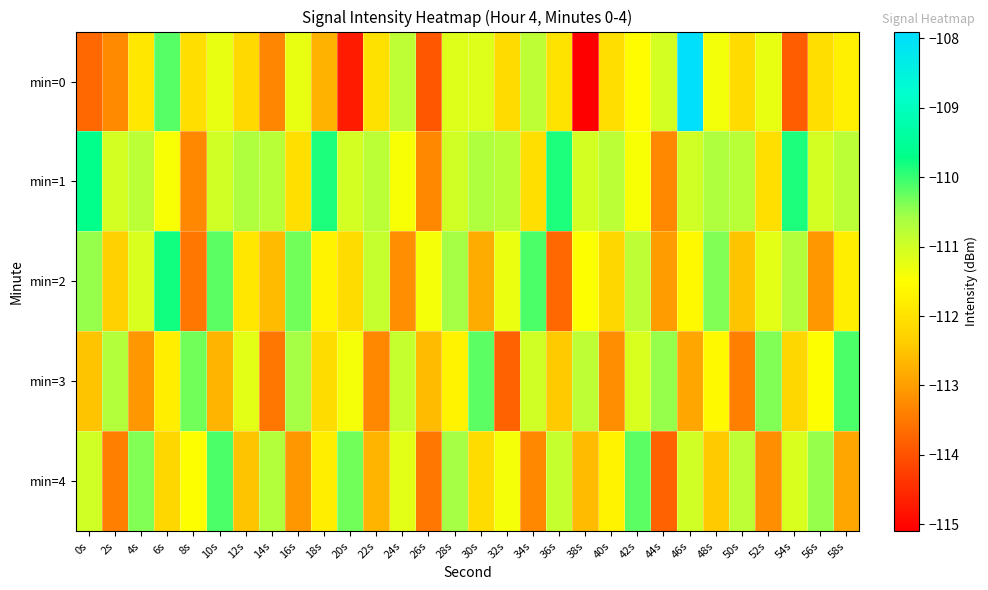

Reading right to left, extract all data points from this chart.

min=0: 58s=-111.8	56s=-112.1	54s=-113.8	52s=-111.2	50s=-112.1	48s=-111.4	46s=-108.0	44s=-111.0	42s=-111.5	40s=-112.1	38s=-115.1	36s=-112.0	34s=-110.8	32s=-112.1	30s=-111.2	28s=-111.2	26s=-113.9	24s=-110.8	22s=-112.0	20s=-114.7	18s=-112.7	16s=-111.3	14s=-113.3	12s=-112.2	10s=-111.3	8s=-112.1	6s=-110.2	4s=-111.9	2s=-113.3	0s=-113.7
min=1: 58s=-110.8	56s=-111.0	54s=-109.9	52s=-112.0	50s=-110.8	48s=-110.7	46s=-111.0	44s=-113.3	42s=-111.4	40s=-110.8	38s=-111.0	36s=-109.9	34s=-112.0	32s=-110.8	30s=-110.7	28s=-111.0	26s=-113.3	24s=-111.4	22s=-110.8	20s=-111.0	18s=-109.9	16s=-112.0	14s=-110.8	12s=-110.7	10s=-111.0	8s=-113.3	6s=-111.4	4s=-110.8	2s=-111.0	0s=-109.7
min=2: 58s=-111.8	56s=-113.1	54s=-110.7	52s=-111.2	50s=-112.5	48s=-110.4	46s=-111.6	44s=-113.0	42s=-110.8	40s=-112.2	38s=-111.5	36s=-113.7	34s=-110.1	32s=-111.3	30s=-112.8	28s=-110.6	26s=-111.4	24s=-113.2	22s=-110.9	20s=-112.1	18s=-111.7	16s=-110.3	14s=-112.6	12s=-111.9	10s=-110.2	8s=-113.5	6s=-109.8	4s=-111.1	2s=-112.3	0s=-110.5
min=3: 58s=-110.1	56s=-111.5	54s=-112.2	52s=-110.4	50s=-113.4	48s=-111.6	46s=-112.9	44s=-110.5	42s=-111.1	40s=-113.2	38s=-110.8	36s=-112.4	34s=-111.0	32s=-113.8	30s=-110.2	28s=-111.7	26s=-112.6	24s=-110.9	22s=-113.3	20s=-111.4	18s=-112.1	16s=-110.6	14s=-113.5	12s=-111.2	10s=-112.7	8s=-110.3	6s=-111.8	4s=-113.1	2s=-110.7	0s=-112.5
min=4: 58s=-112.9	56s=-110.5	54s=-111.1	52s=-113.2	50s=-110.8	48s=-112.4	46s=-111.0	44s=-113.8	42s=-110.2	40s=-111.7	38s=-112.6	36s=-110.9	34s=-113.3	32s=-111.4	30s=-112.1	28s=-110.6	26s=-113.5	24s=-111.2	22s=-112.7	20s=-110.3	18s=-111.8	16s=-113.1	14s=-110.7	12s=-112.5	10s=-110.1	8s=-111.5	6s=-112.2	4s=-110.4	2s=-113.4	0s=-111.0